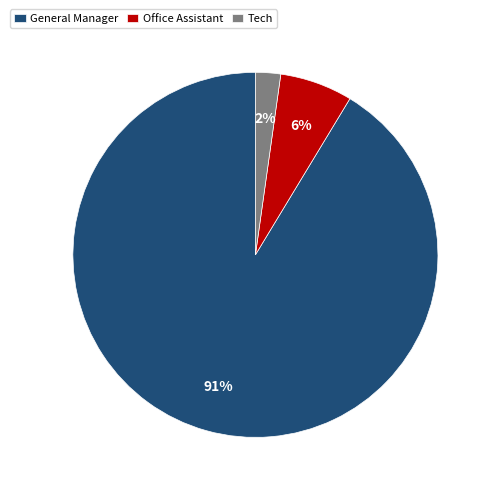

Does Tech represent more than half of the total?

No